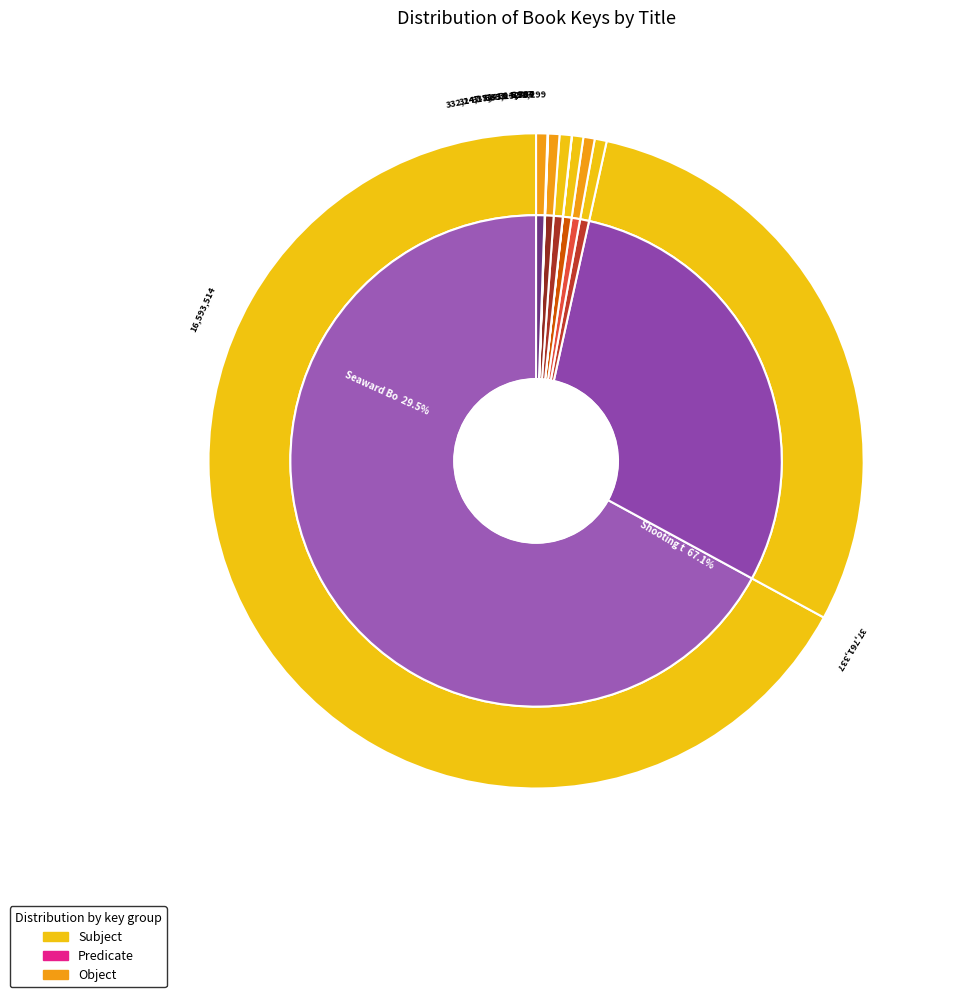

To the nearest percent, what is the combined percentage of 2-Seaward Born and 9-Journey Home?

29%